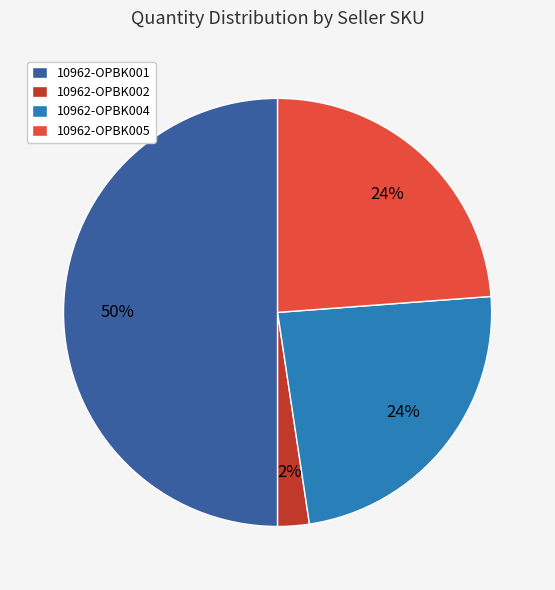

To the nearest percent, what percentage of the pie is 10962-OPBK005?

24%